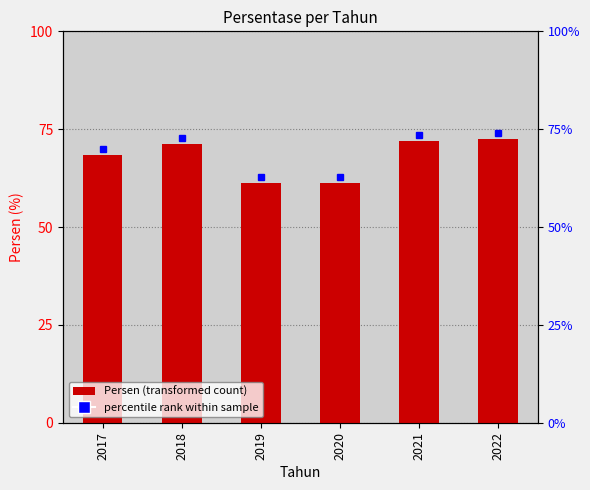

Read the value at 2022.

72.6